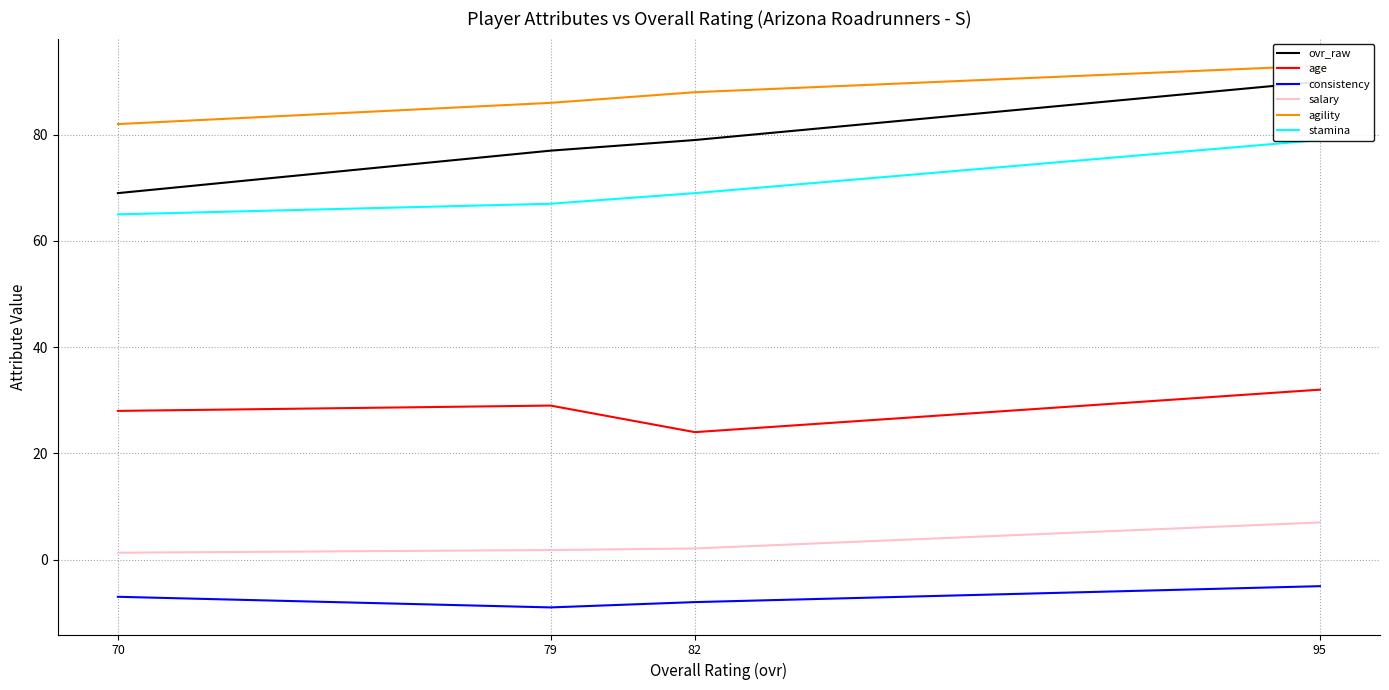

Reading left to right, list all the values displayed in this chart.

ovr_raw: 95=90.0	82=79.0	79=77.0	70=69.0
age: 95=32.0	82=24.0	79=29.0	70=28.0
consistency: 95=-5.0	82=-8.0	79=-9.0	70=-7.0
salary: 95=7.0	82=2.1	79=1.8	70=1.3
agility: 95=93.0	82=88.0	79=86.0	70=82.0
stamina: 95=79.0	82=69.0	79=67.0	70=65.0